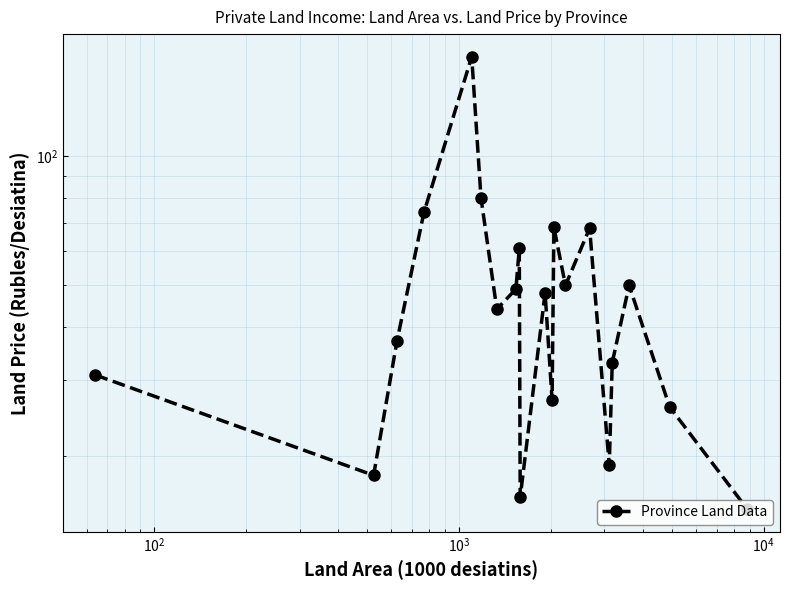

The chart shows a value of 19.5 at 19. True or false?

False